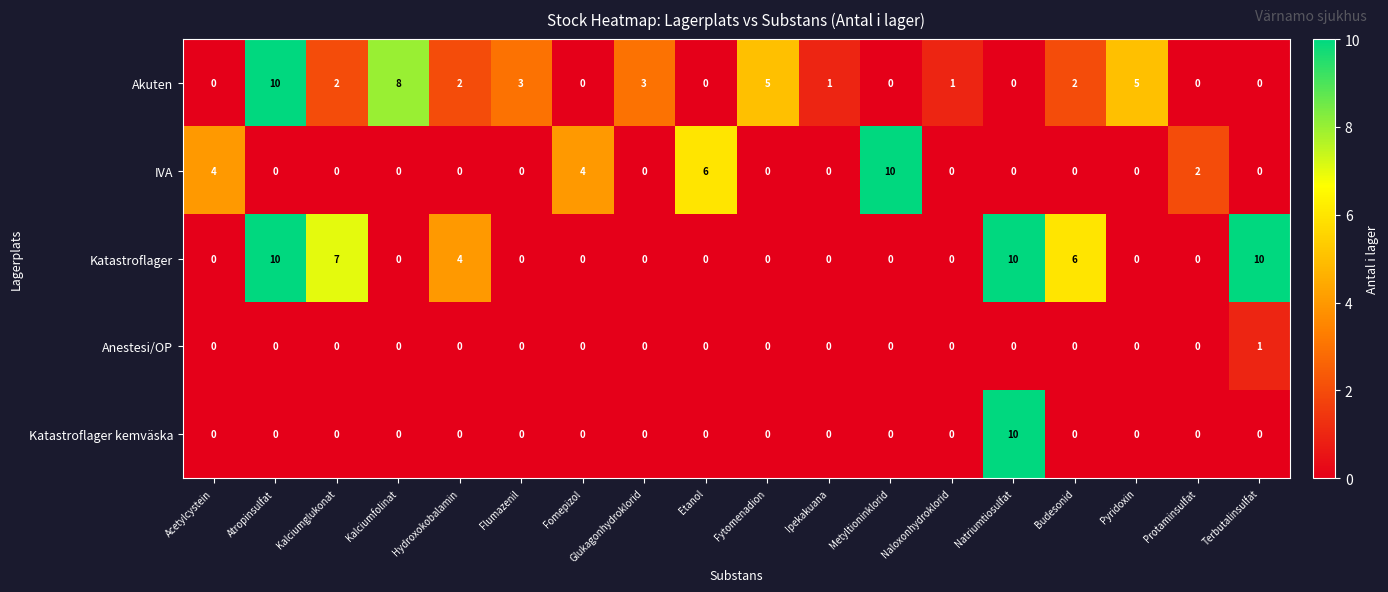

The value of Anestesi/OP at Etanol is 0. True or false?

True